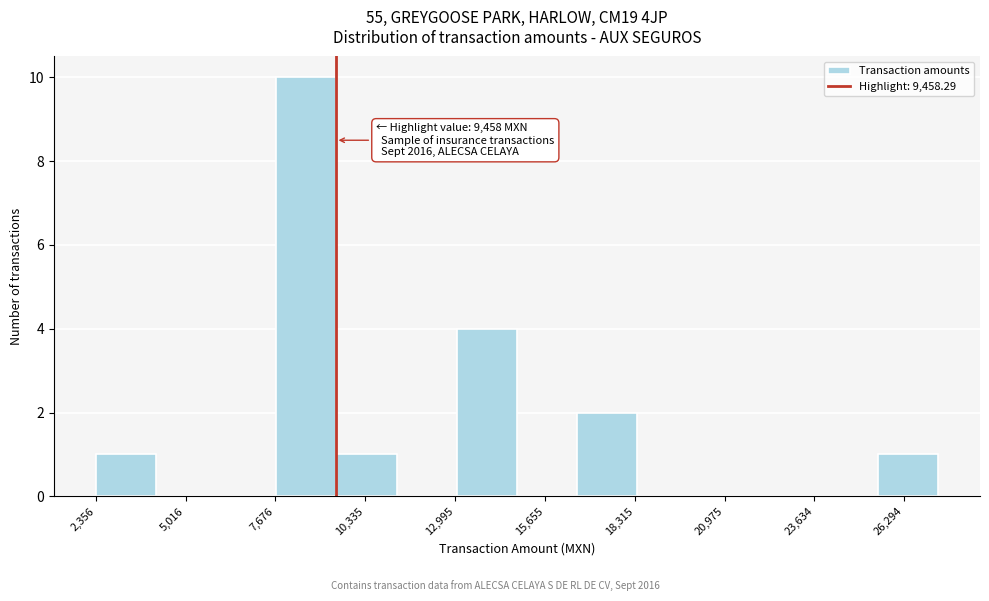

Read against the x-axis, roughly where is the centre of the tallest bar?

8500